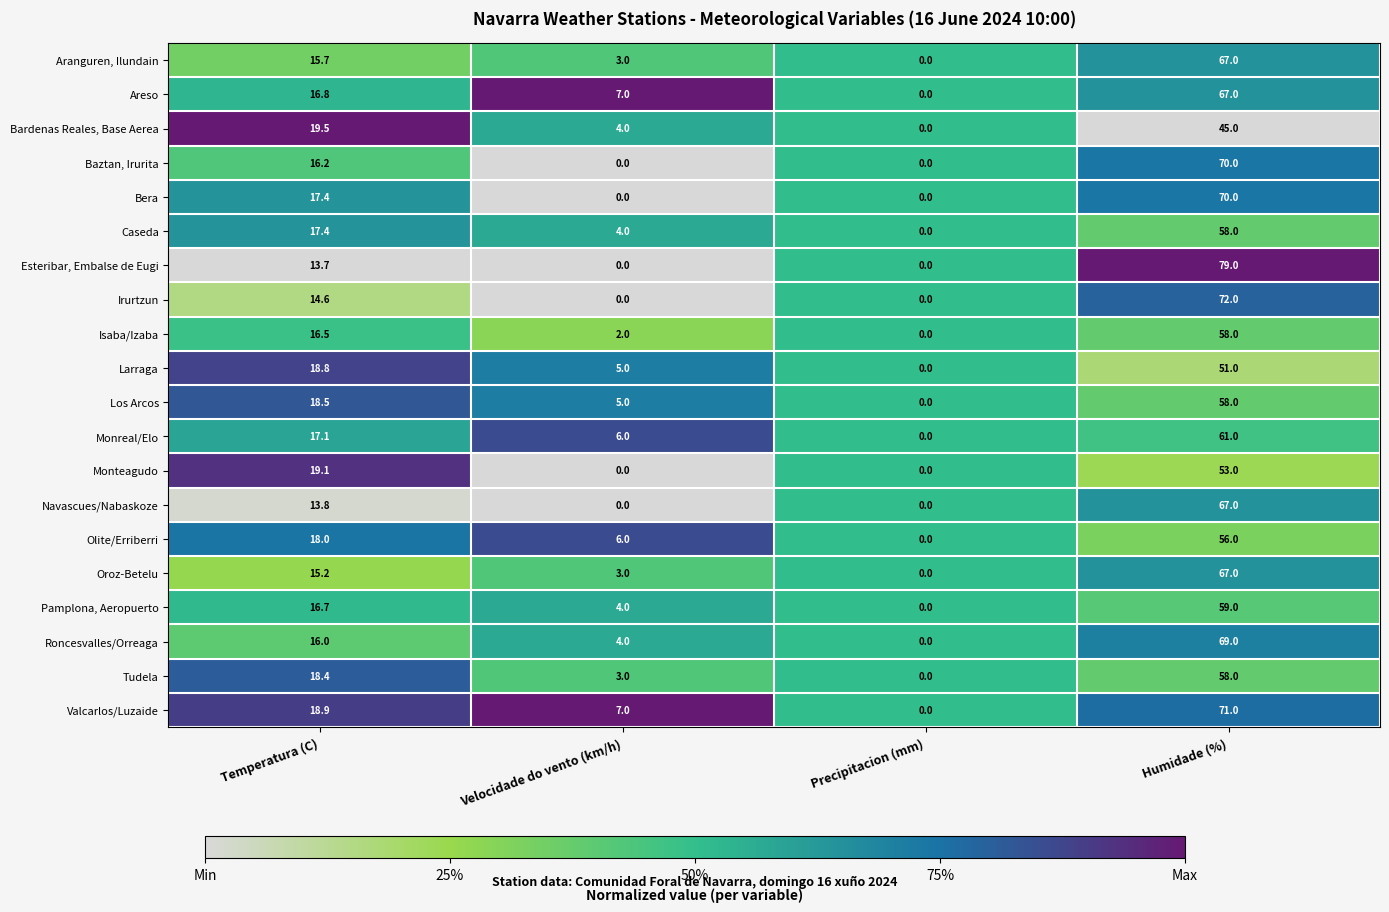

Which category has the lowest value in the Los Arcos series?

Precipitacion (mm)